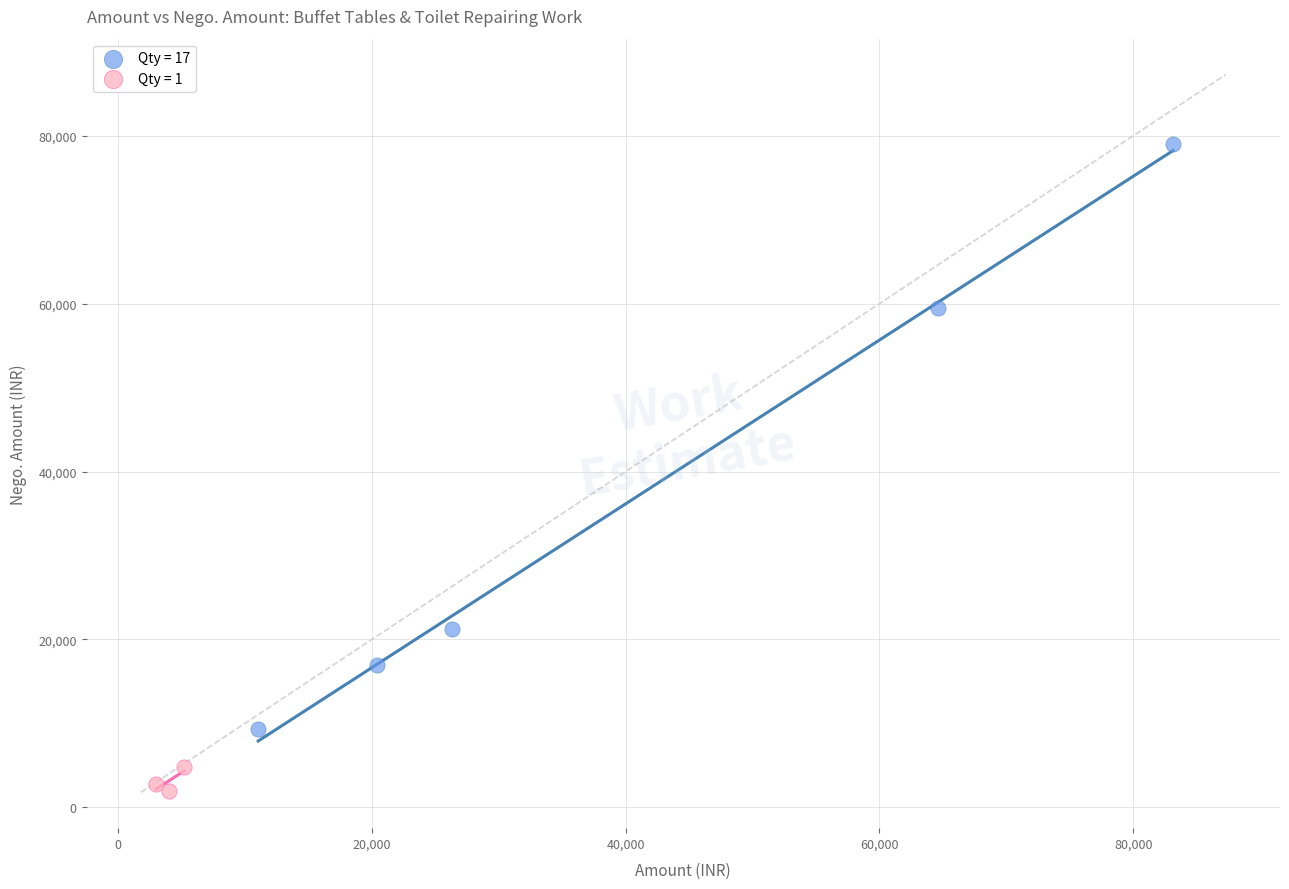

Which series has the widest spread of Y values?

Qty = 17